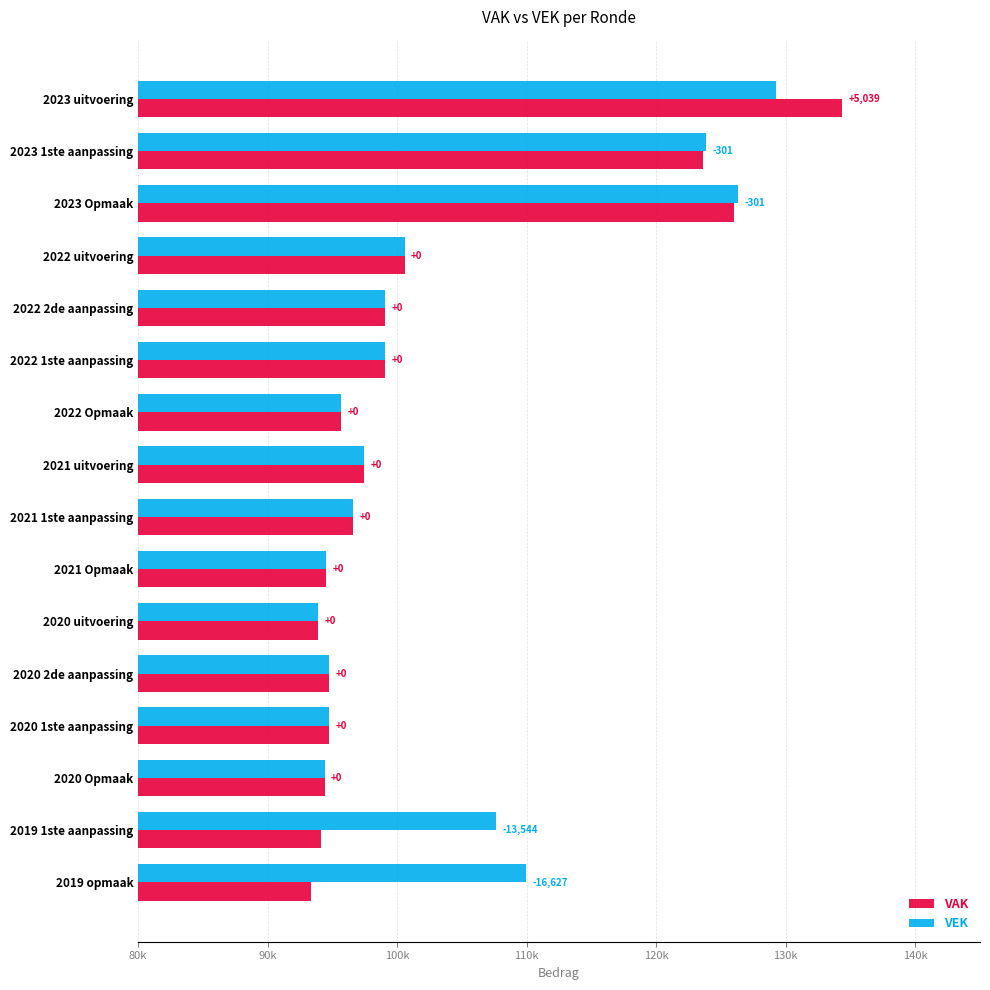

What is the minimum value shown in the chart?

93331